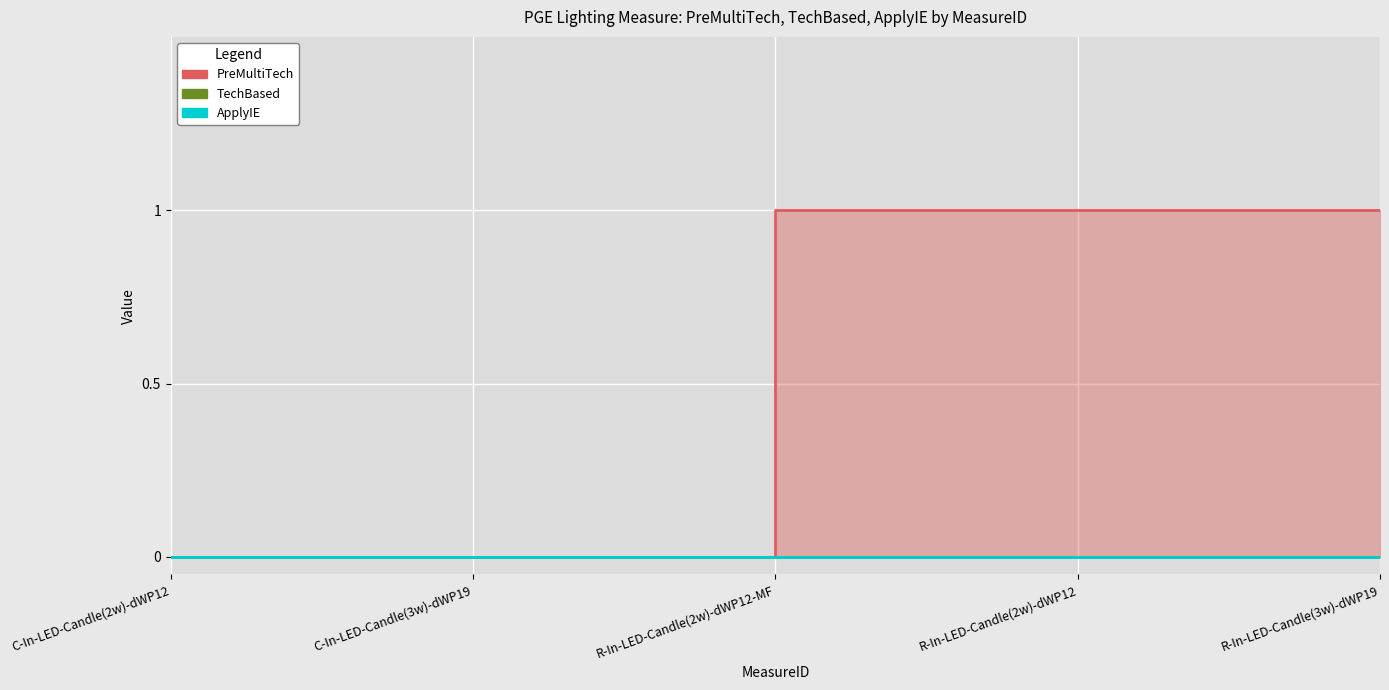

What is the total value across all series at R-In-LED-Candle(2w)-dWP12-MF?

1